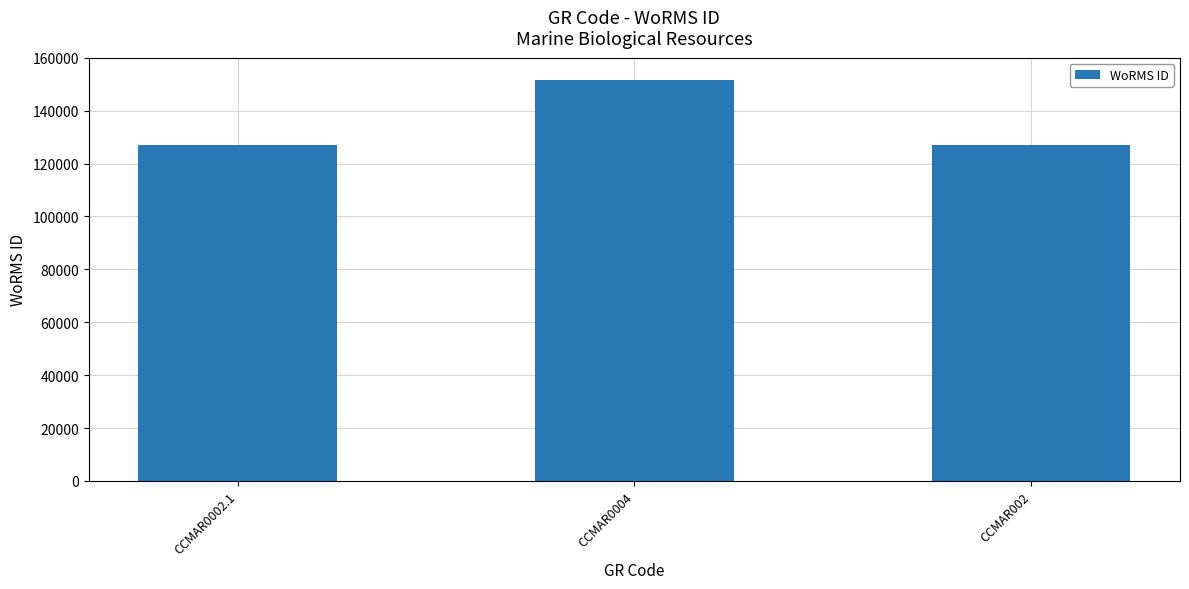

Reading left to right, transcribe all the data shown in this chart.

126975	151523	126975